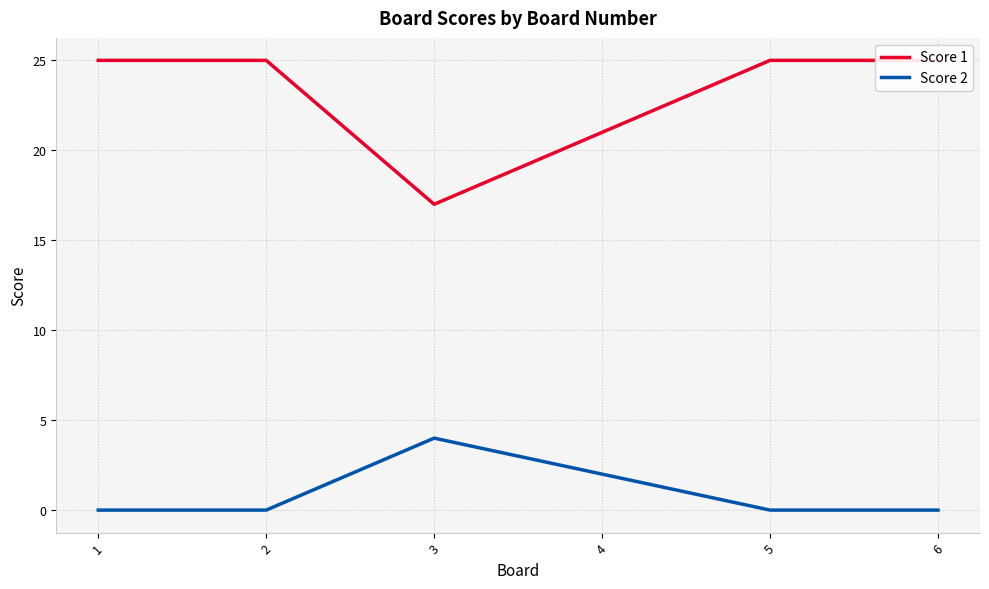

Does the chart display data point markers on the line(s)?

No